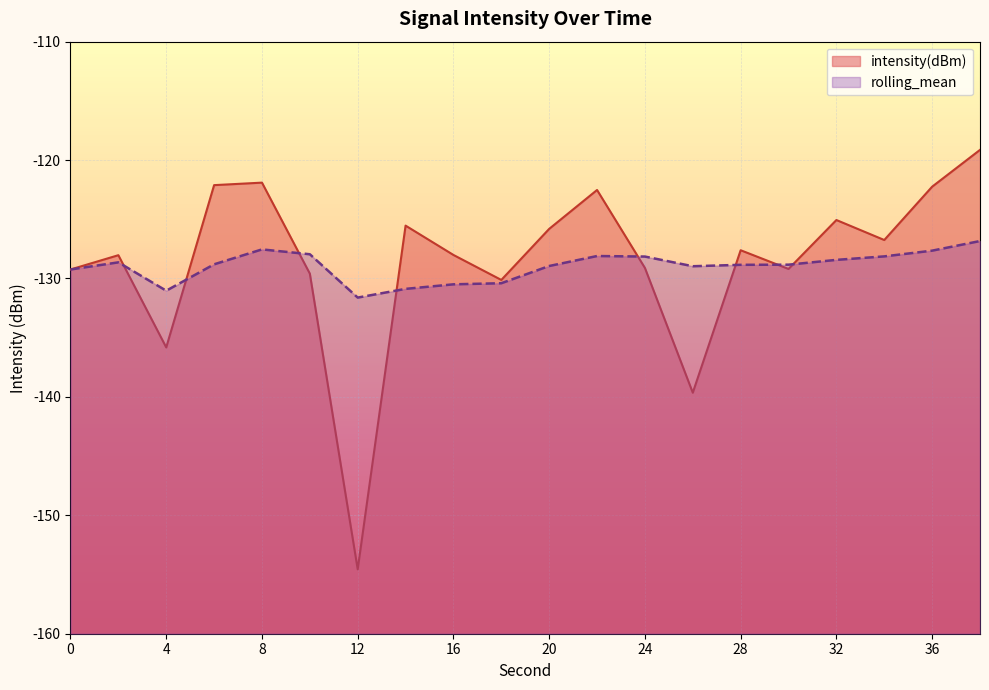

Reading right to left, what are all the values shown in this chart?

intensity(dBm): -119.1	-122.2	-126.8	-125.1	-129.2	-127.6	-139.6	-129.1	-122.5	-125.8	-130.1	-128.0	-125.5	-154.6	-129.6	-121.9	-122.1	-135.8	-128.0	-129.2
rolling_mean: -126.8	-127.6	-128.1	-128.4	-128.8	-128.8	-129.0	-128.1	-128.1	-128.9	-130.4	-130.5	-130.9	-131.6	-128.0	-127.5	-128.8	-131.0	-128.6	-129.2